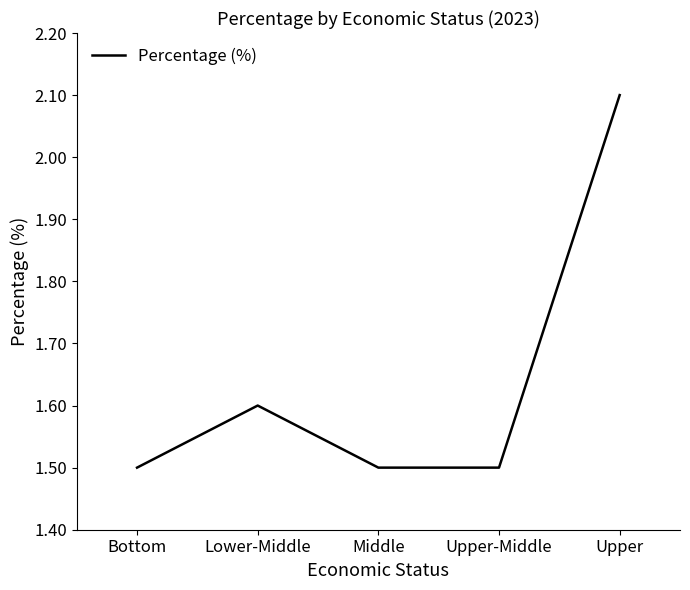

Between Lower-Middle and Upper, which is larger?

Upper